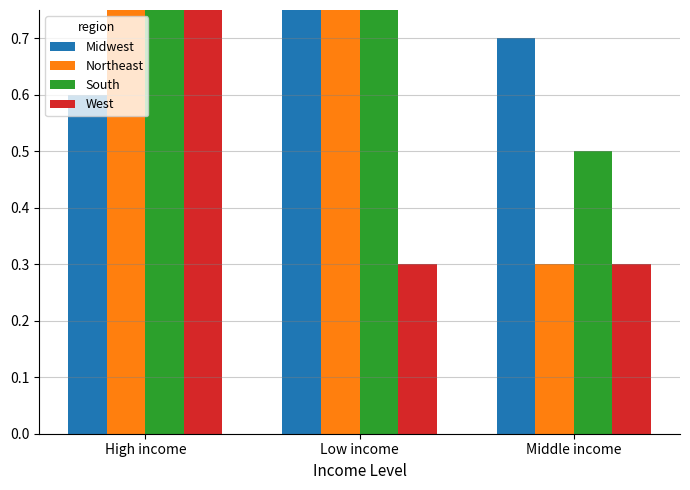

True or false: Midwest has a value of 0.7 at Middle income.

True